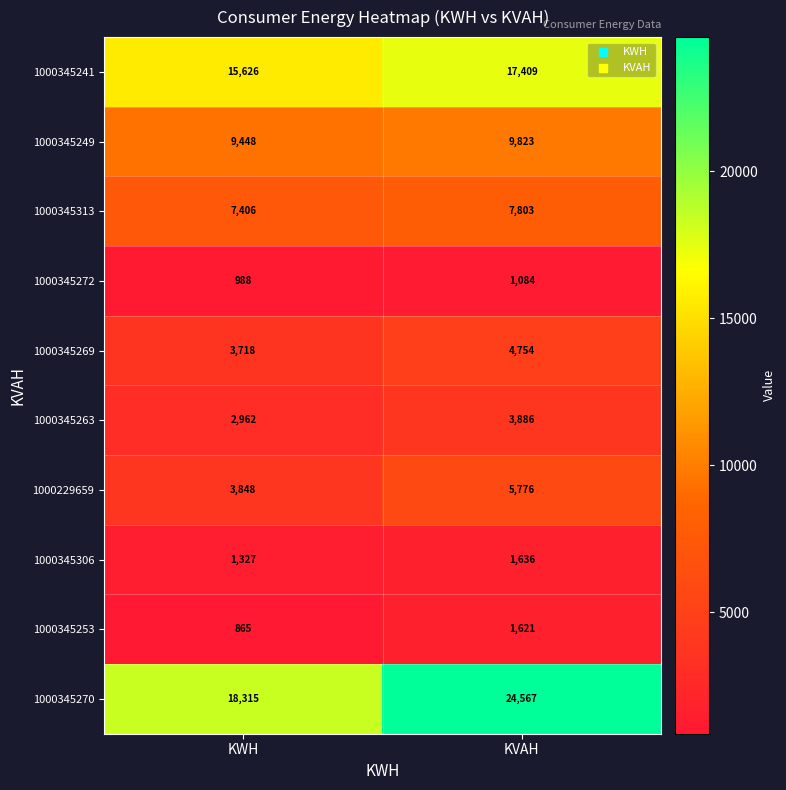

The 1000345313 series shows 7803 at KVAH. True or false?

True